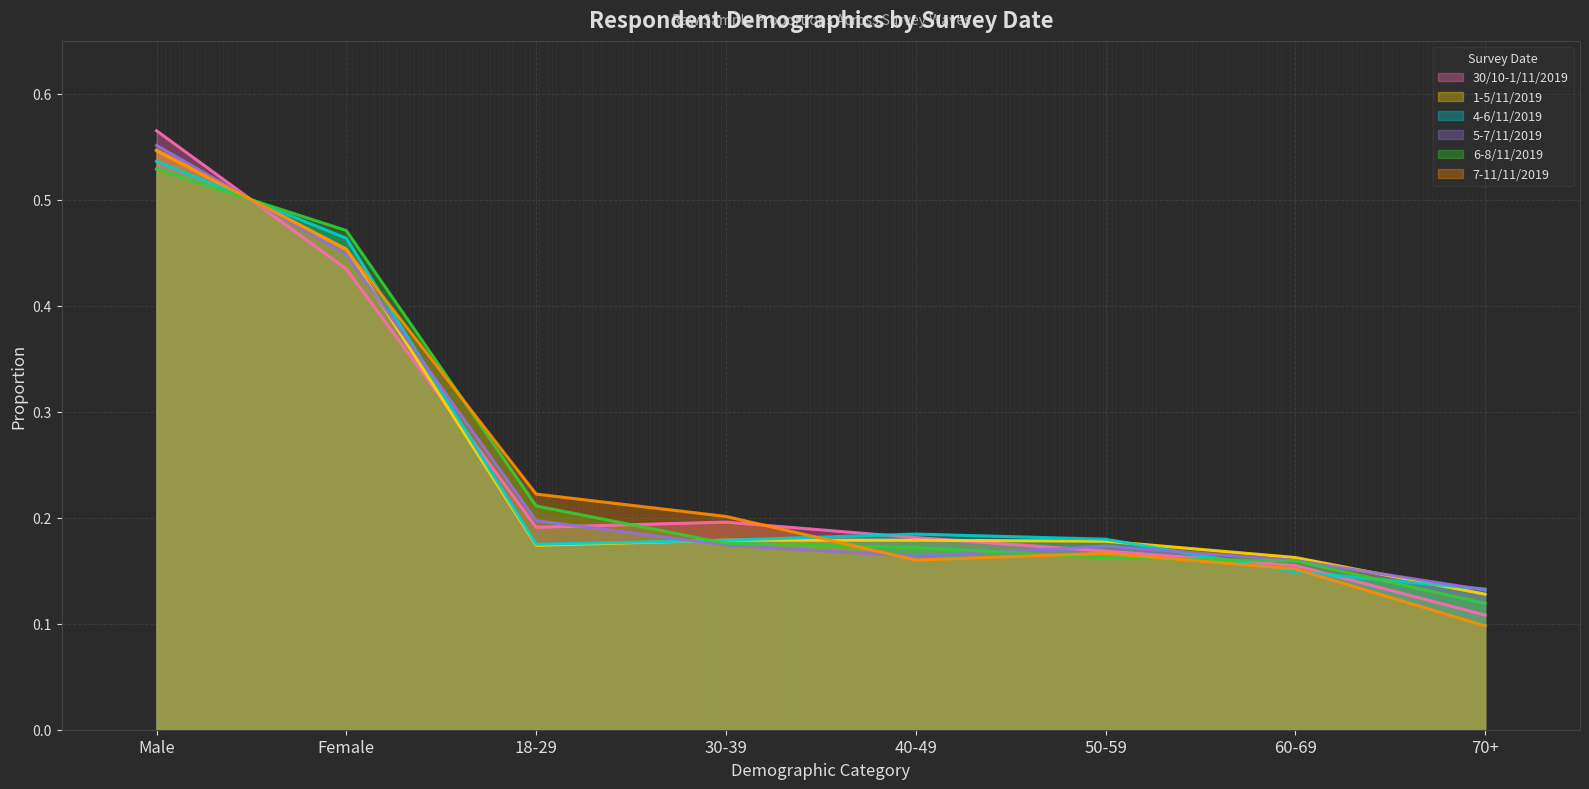

At which label does 30/10-1/11/2019 reach its minimum?

70+